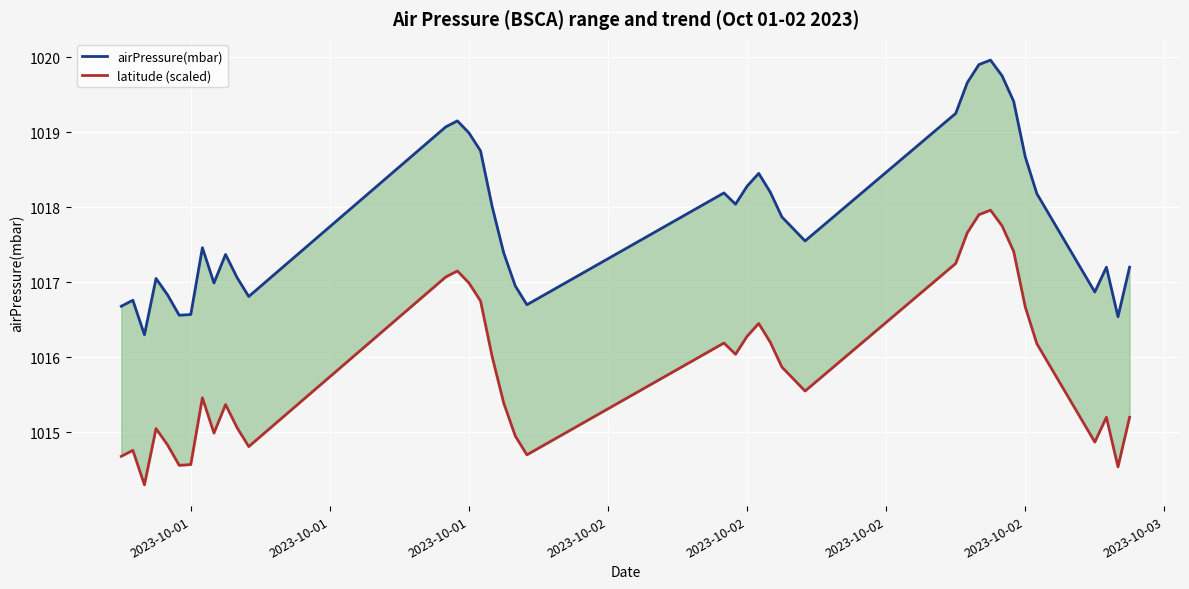

Is the value of airPressure(mbar) at 30 greater than the value of latitude (scaled) at 36?

Yes